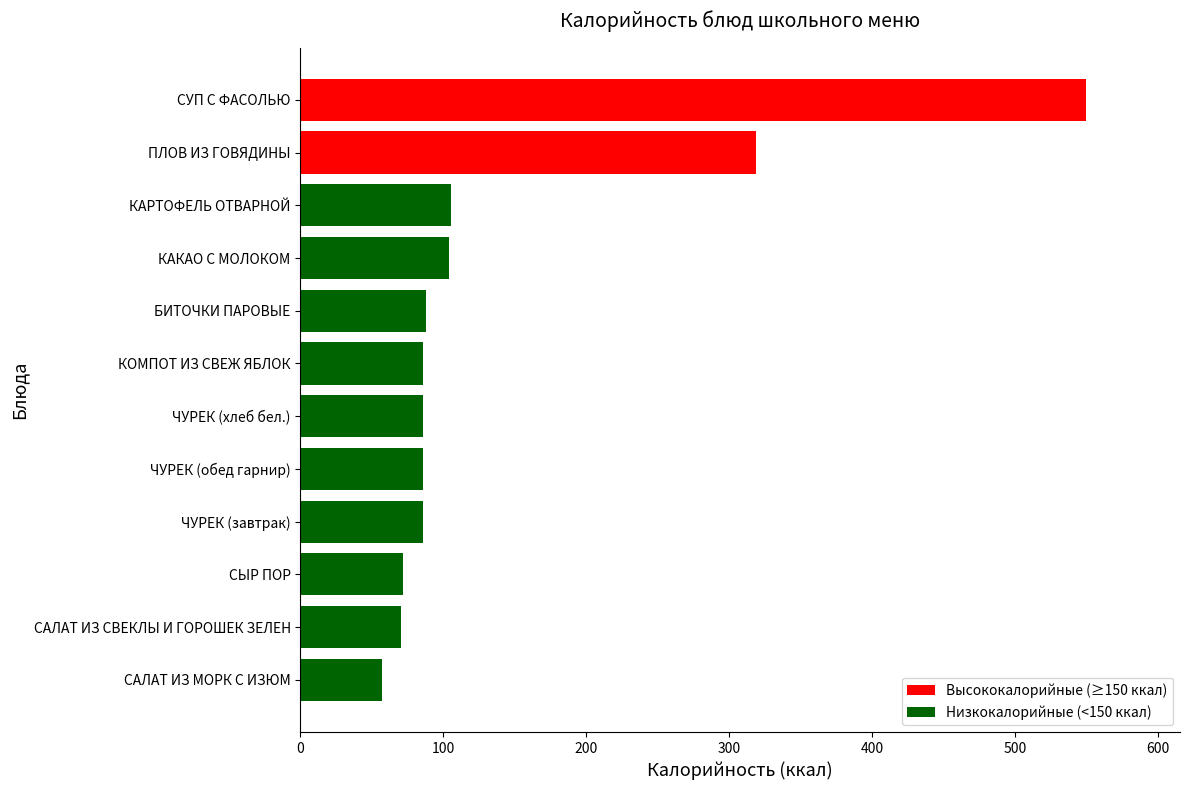

What is the difference between the maximum and minimum values?

492.1